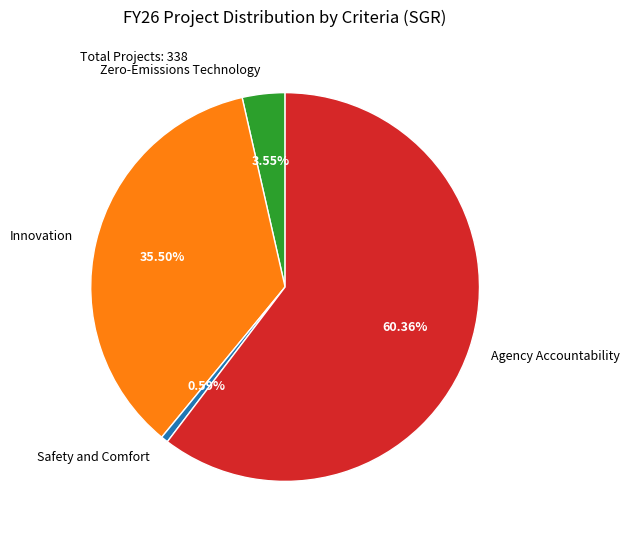

How many slices are in this pie chart?

4